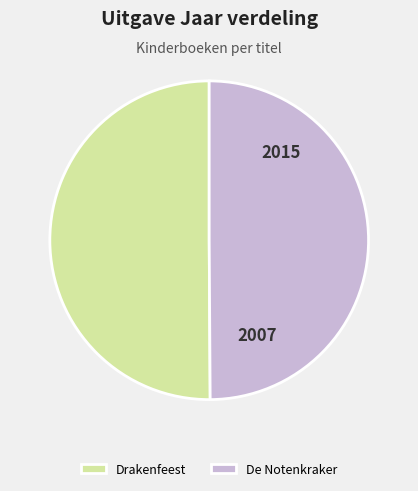

Count the number of slices in the pie.

2